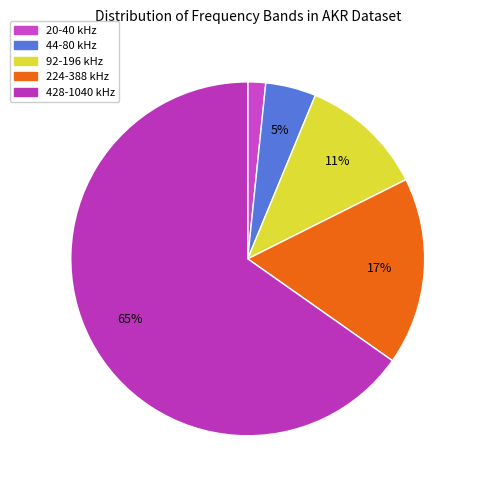

How many slices are in this pie chart?

5